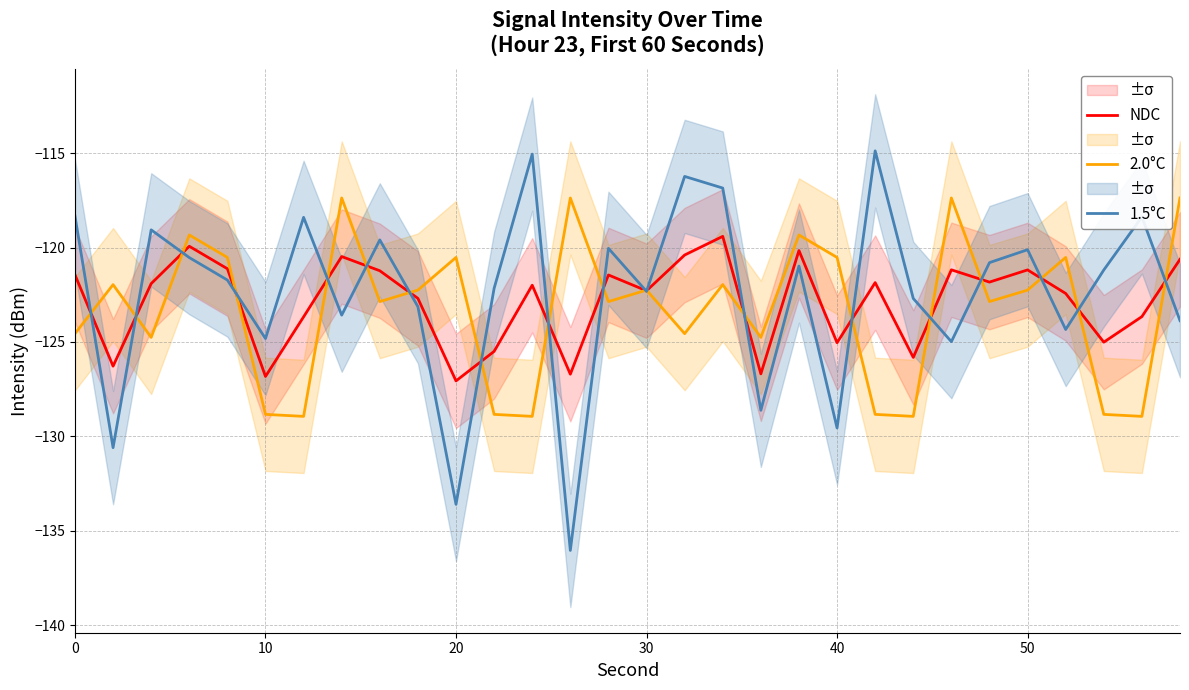

How many values in the NDC series are below -121?

24